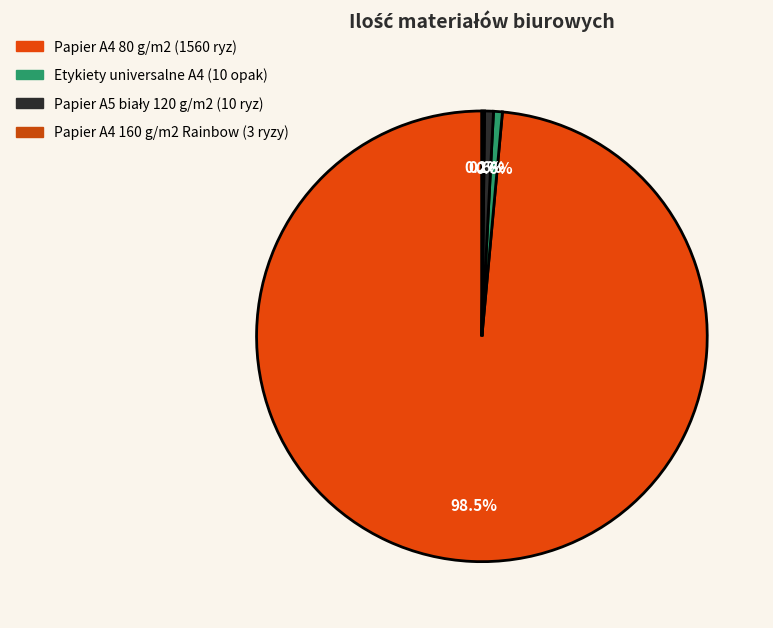

Does any single category account for the majority?

Yes